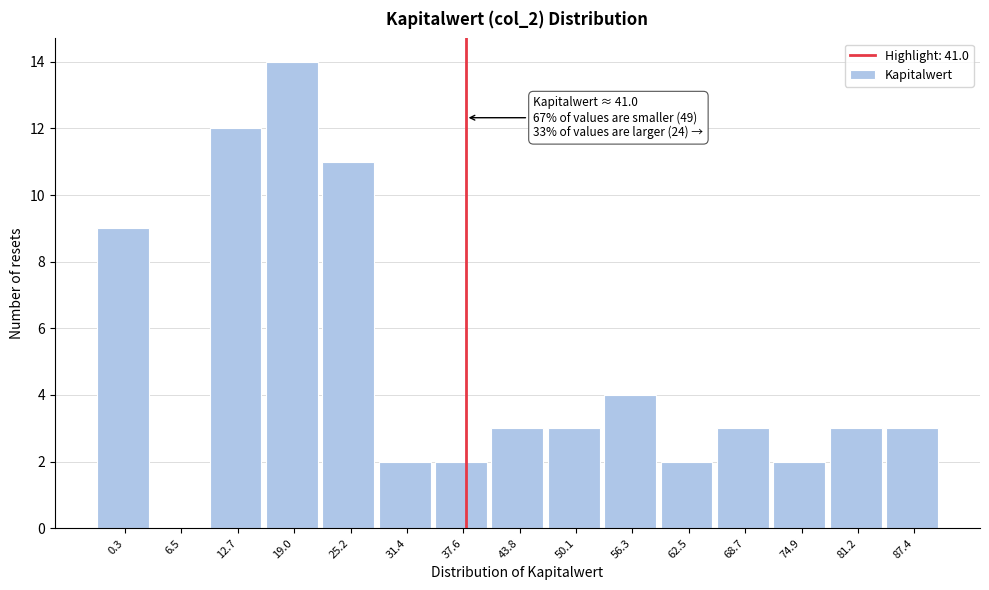

Reading left to right, what are all the values shown in this chart?

0.3=9	6.5=0	12.7=12	19.0=14	25.2=11	31.4=2	37.6=2	43.8=3	50.1=3	56.3=4	62.5=2	68.7=3	74.9=2	81.2=3	87.4=3